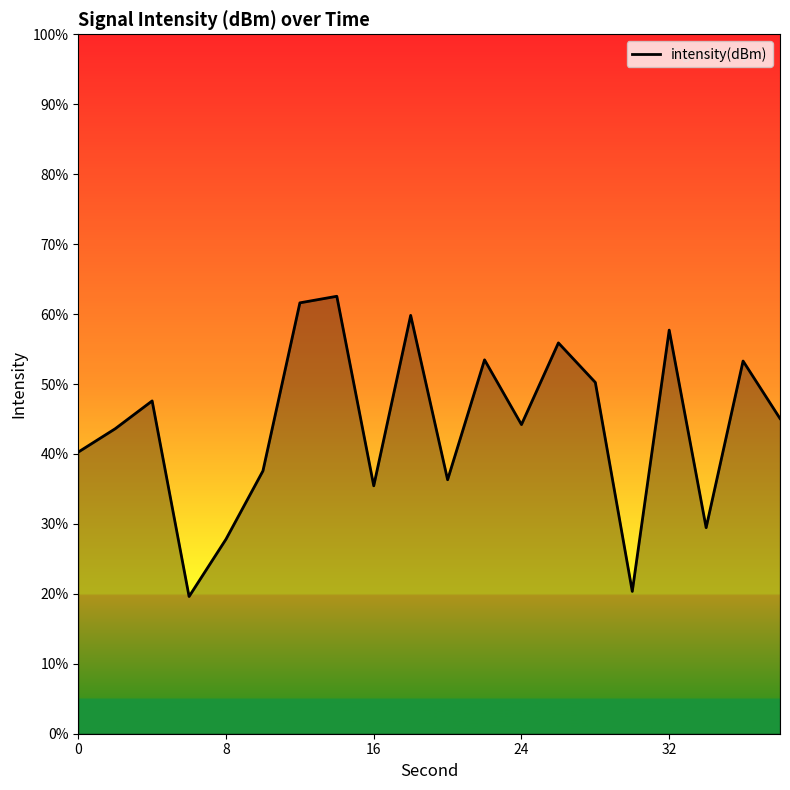

What is the smallest value displayed?

19.6